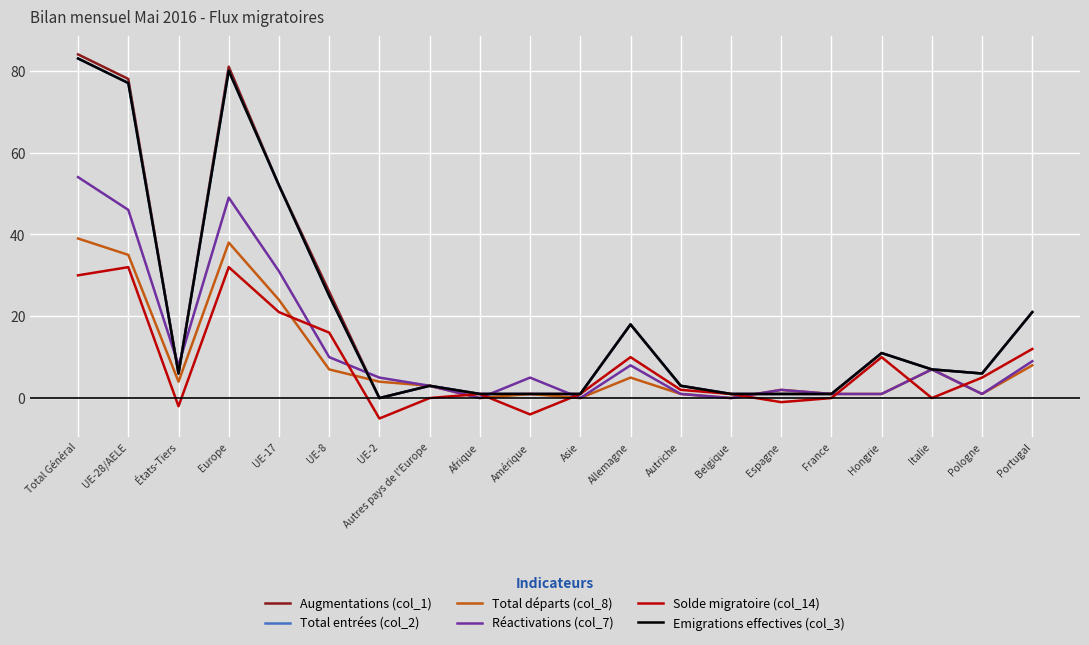

Where is Augmentations (col_1) nearest to the value 42?

UE-17